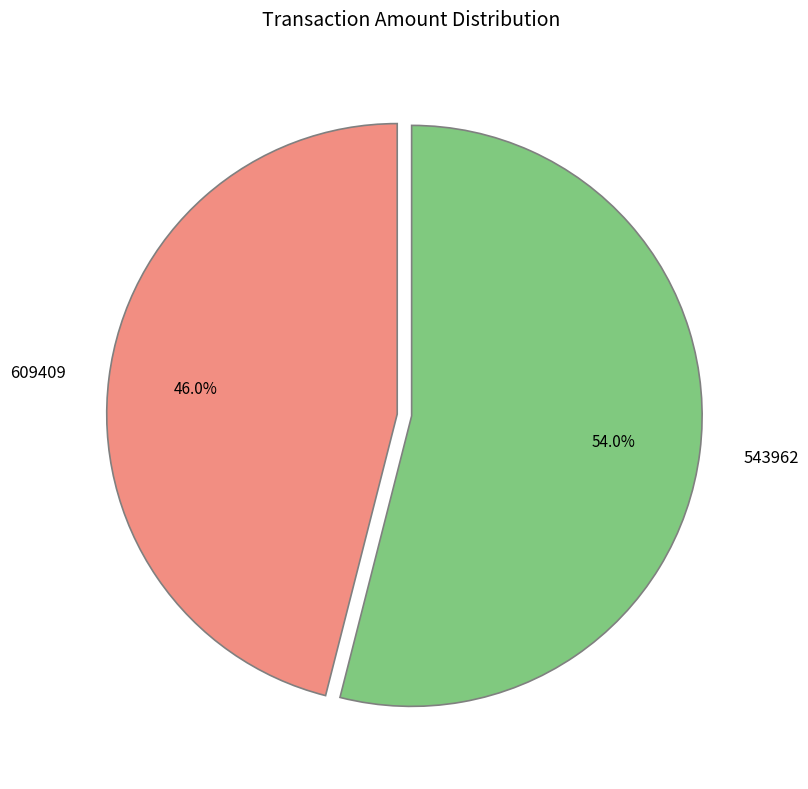

Do 543962 and 609409 together represent more than half of the pie?

Yes